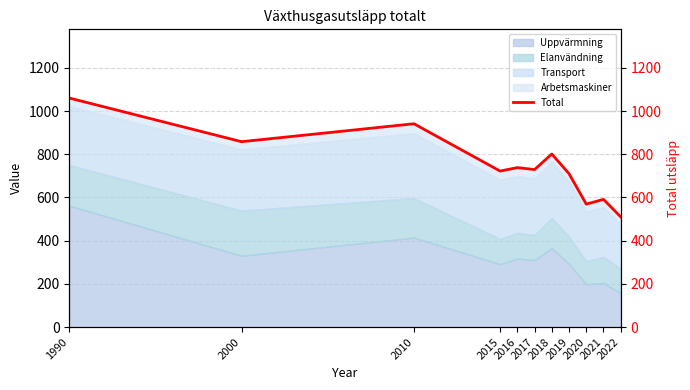

What is the value of the 4th point from the left?

722